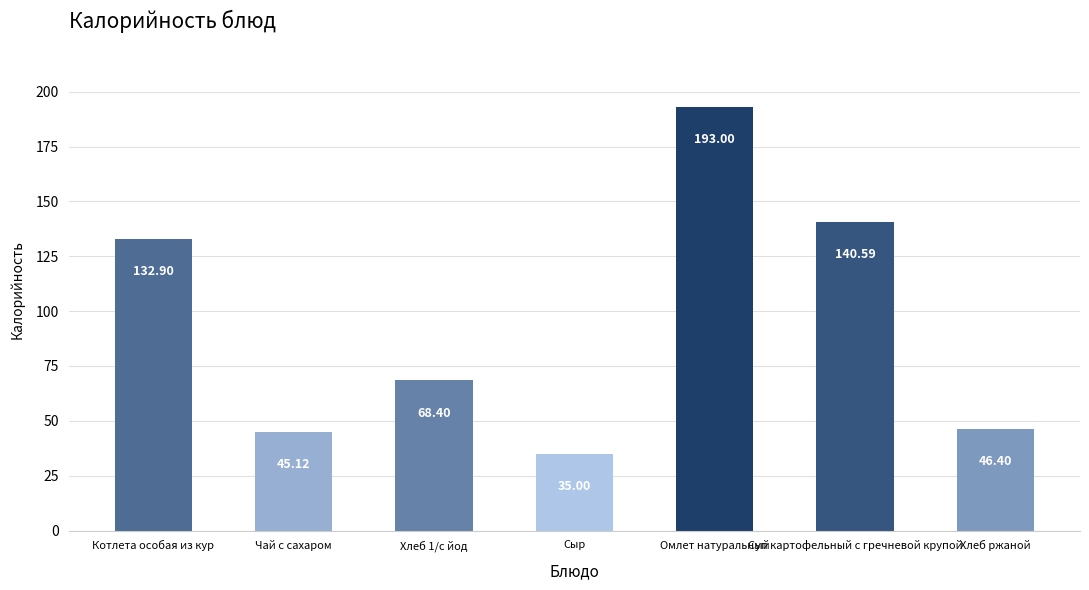

What is the label of the 6th bar from the right?

Чай с сахаром